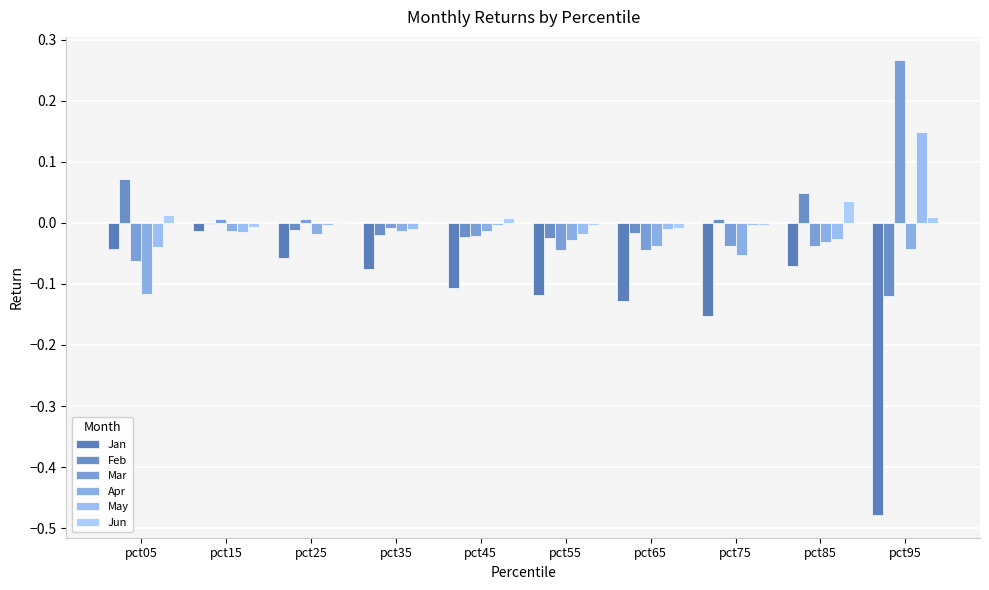

What are all the series names shown in the legend?

Jan, Feb, Mar, Apr, May, Jun